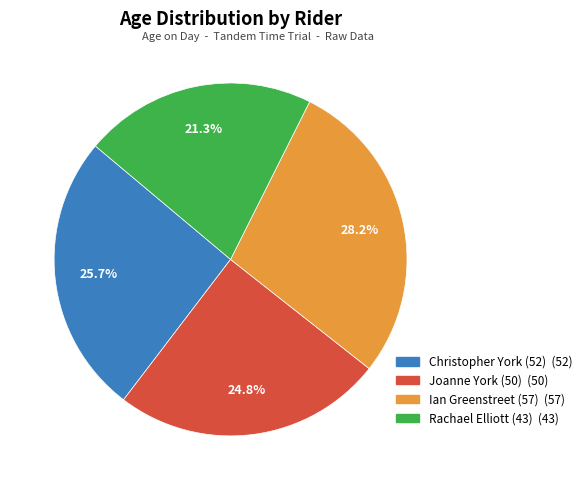

Is the sum of Rachael Elliott (43) and Joanne York (50) greater than half?

No